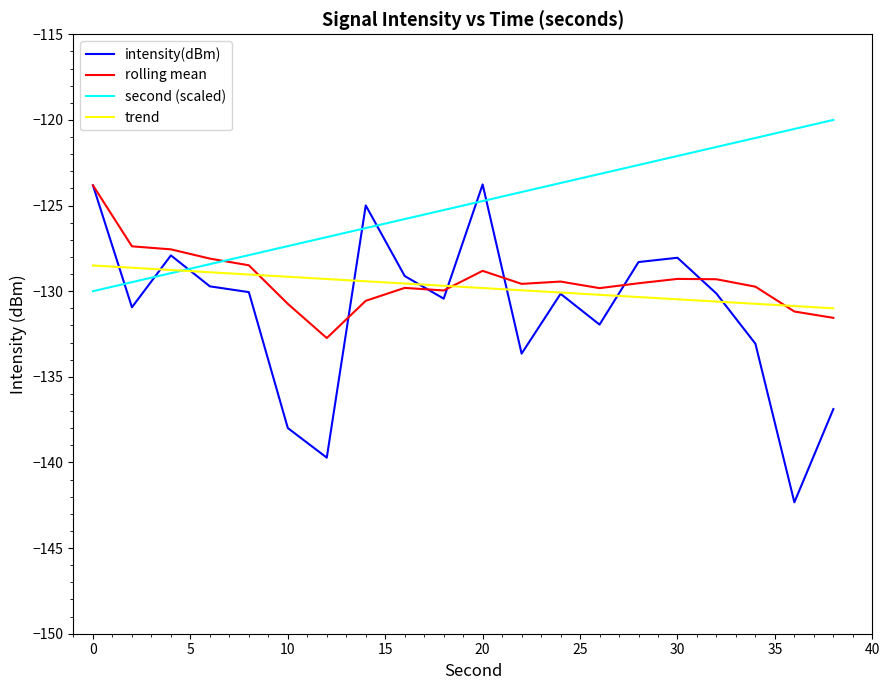

Which series has the largest total across all categories?

second (scaled)